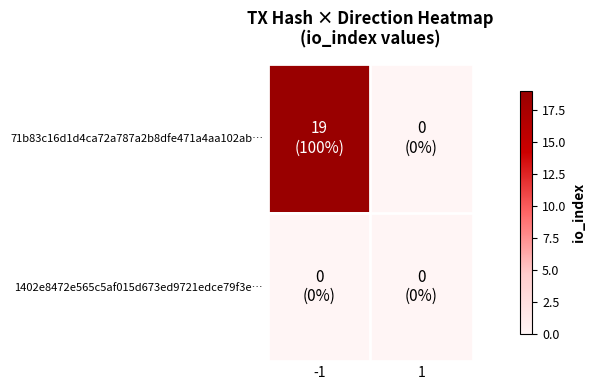

Rank the series at -1 from highest to lowest value.

71b83c16d1d4ca72a787a2b8dfe471a4aa102ab…, 1402e8472e565c5af015d673ed9721edce79f3e…